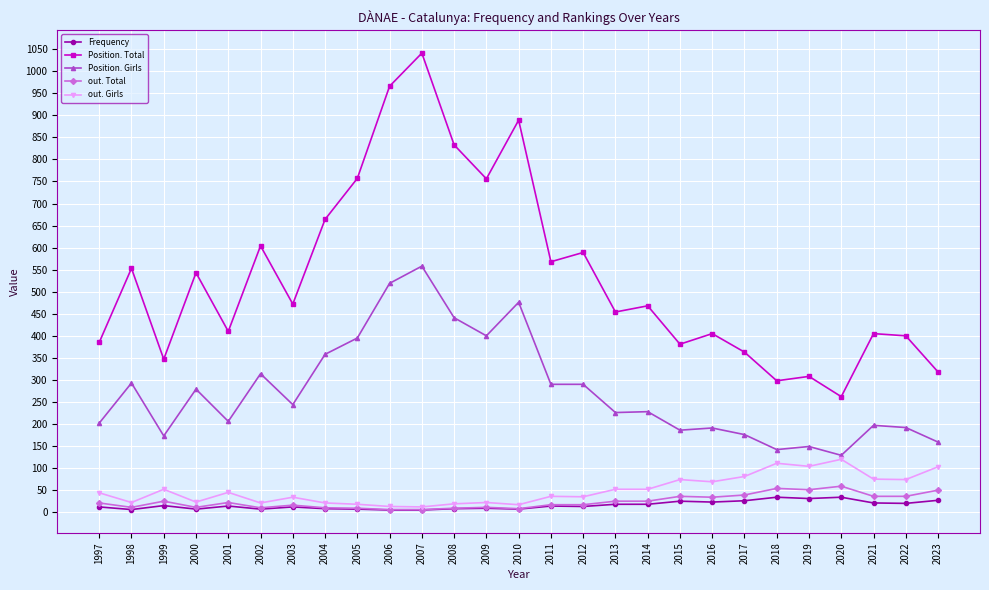

At which category does the chart reach its peak across all series?

2007